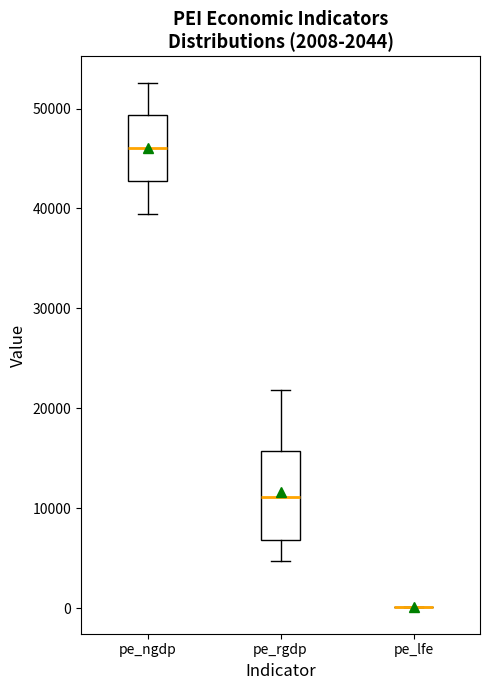

Comparing the boxes themselves (not the whiskers), which one is the tallest?

pe_rgdp